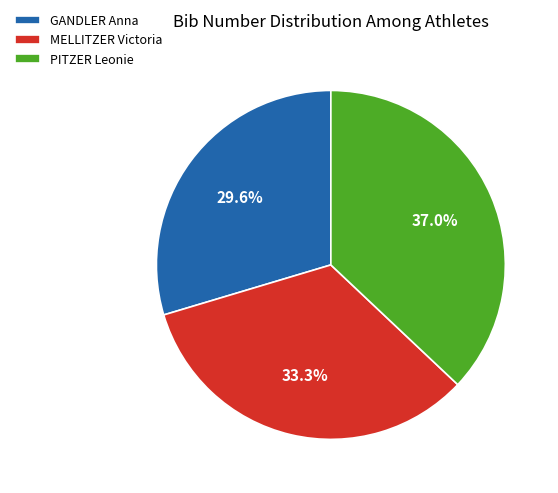

Rank the categories by value from highest to lowest.

PITZER Leonie, MELLITZER Victoria, GANDLER Anna